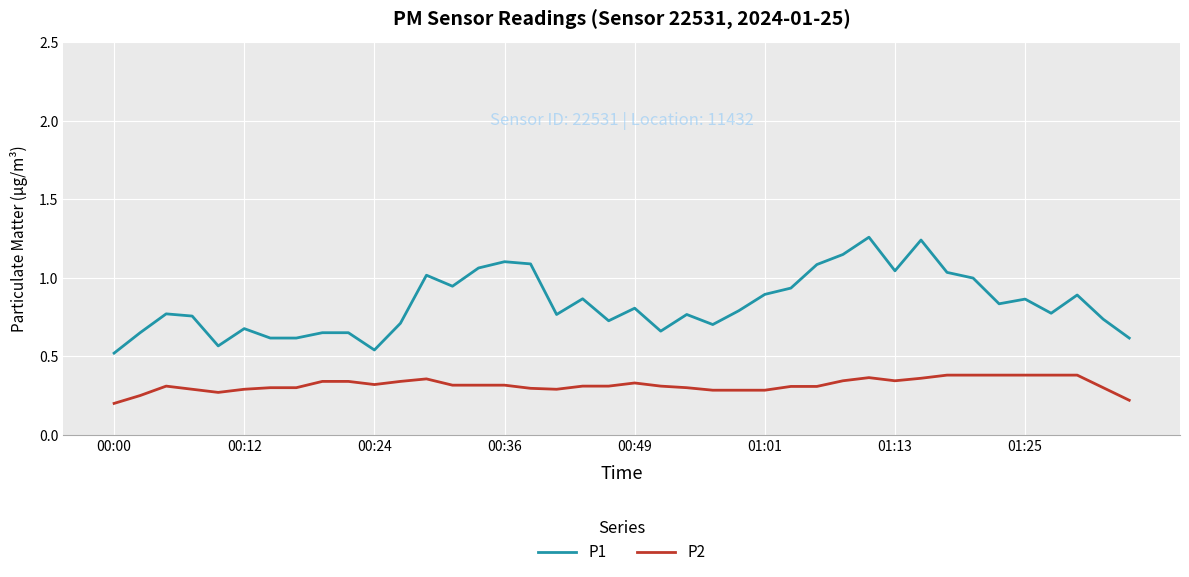

Which series has the largest total across all categories?

P1